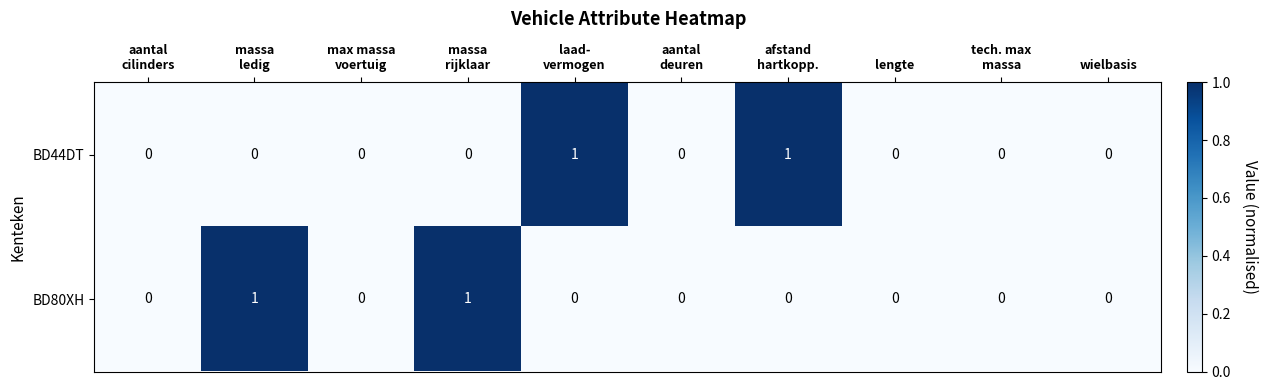

How many BD44DT values are between 0 and 1?

10